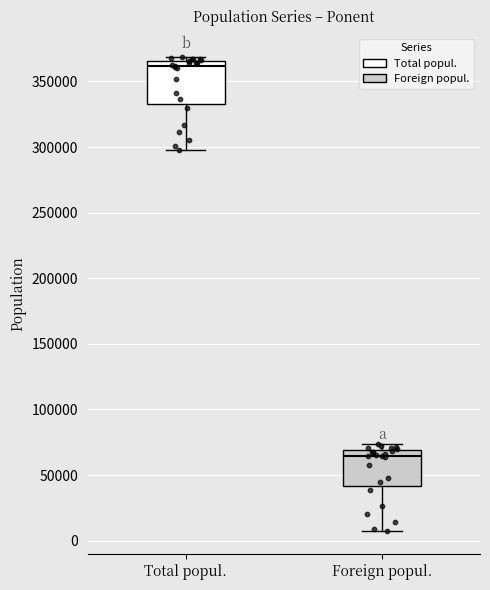

Reading left to right, read every box against the y-axis: the position of its median line, the range the box covers, and the ends of its whiskers. The values are not printed on the chart, so give them approximately, as read against the axis.

Total popul.: median 360000, box 335000 to 365000, whiskers 300000 to 370000
Foreign popul.: median 65000, box 40000 to 70000, whiskers 10000 to 75000